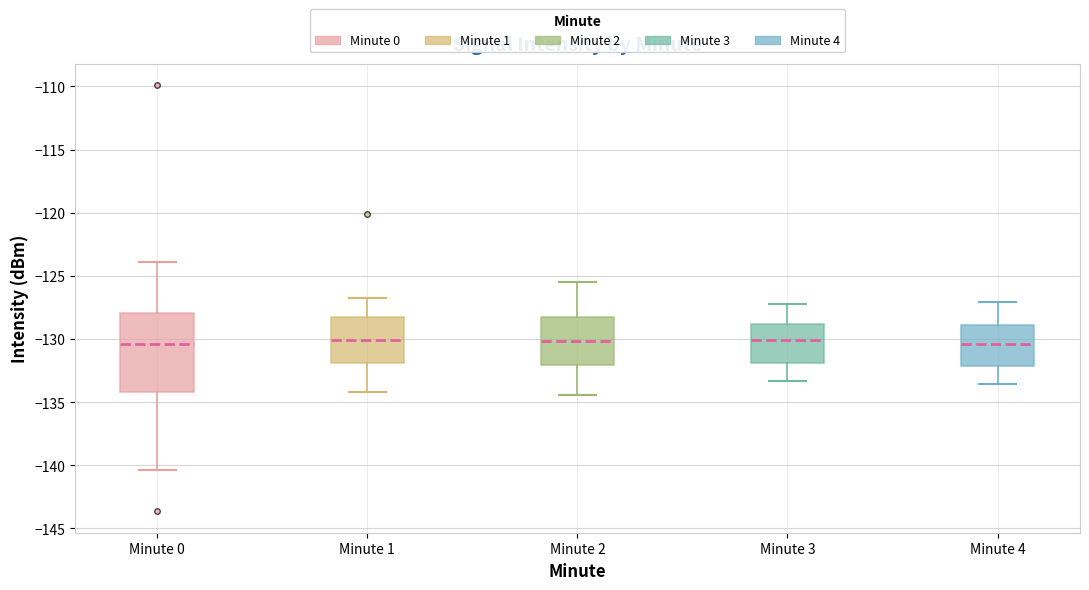

Reading left to right, transcribe this box plot: for each box, give where its median line is, the range the box spans, and where its two whiskers end, as read against the y-axis. The values are not printed on the chart, so give them approximately, as read against the axis.

Minute 0: median -130.5, box -134.0 to -128.0, whiskers -140.5 to -124.0
Minute 1: median -130.0, box -132.0 to -128.0, whiskers -134.0 to -127.0
Minute 2: median -130.0, box -132.0 to -128.0, whiskers -134.5 to -125.5
Minute 3: median -130.0, box -132.0 to -129.0, whiskers -133.5 to -127.0
Minute 4: median -130.5, box -132.0 to -129.0, whiskers -133.5 to -127.0